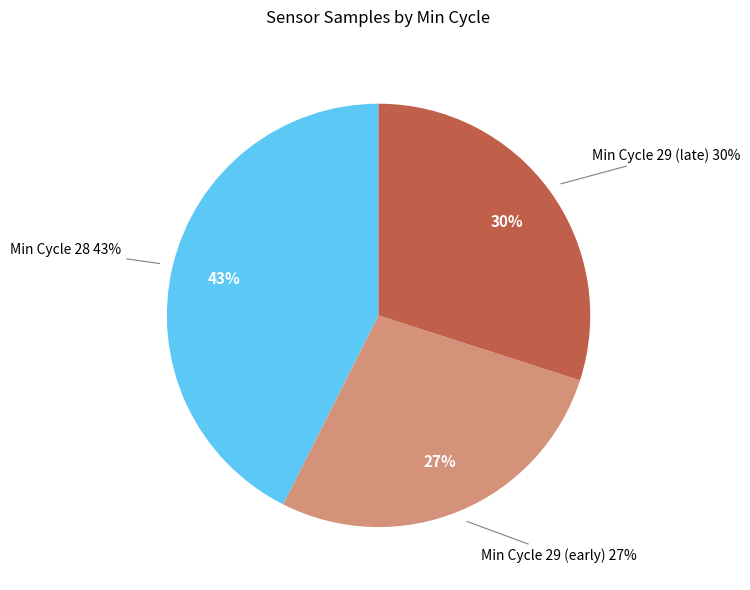

Does 29 account for over 50% of the chart?

No